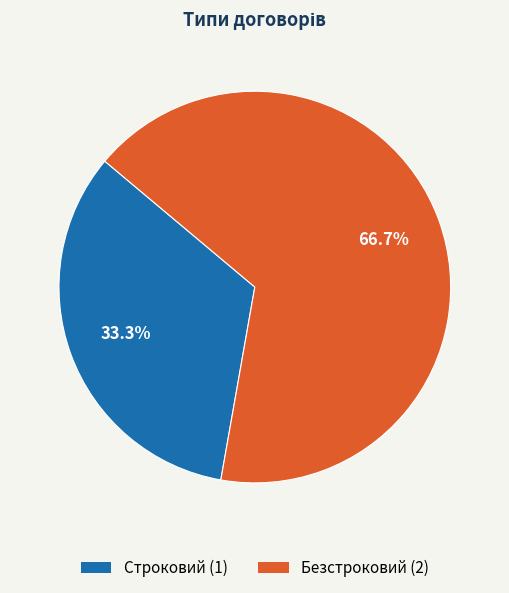

What is the ratio of the value at Строковий to the value at Безстроковий?

0.5